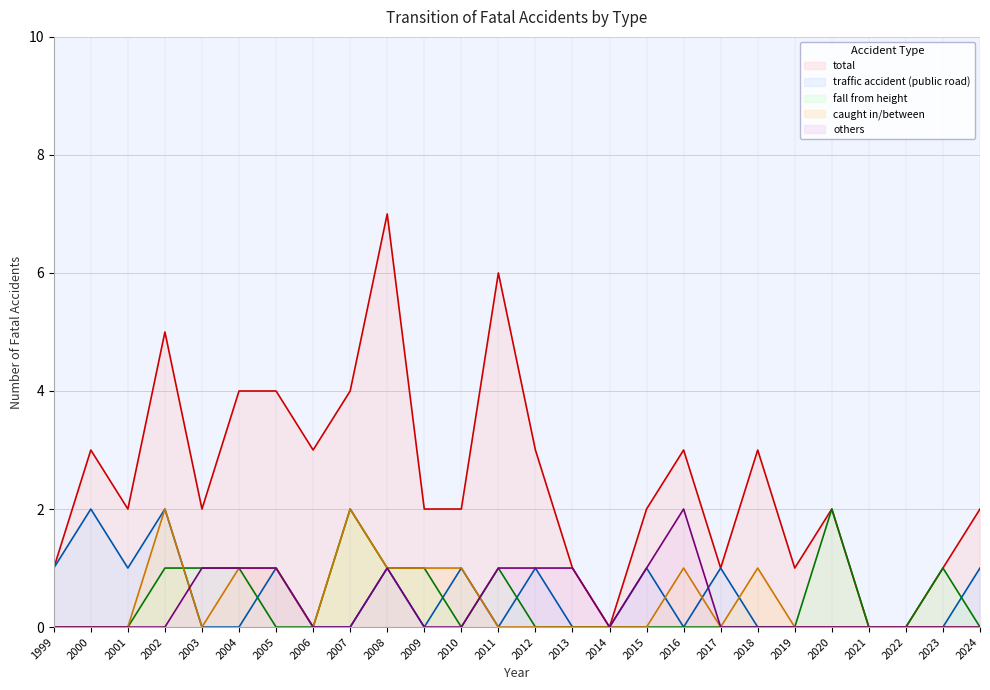

What is the difference between the second highest and second lowest values in the others series?

1